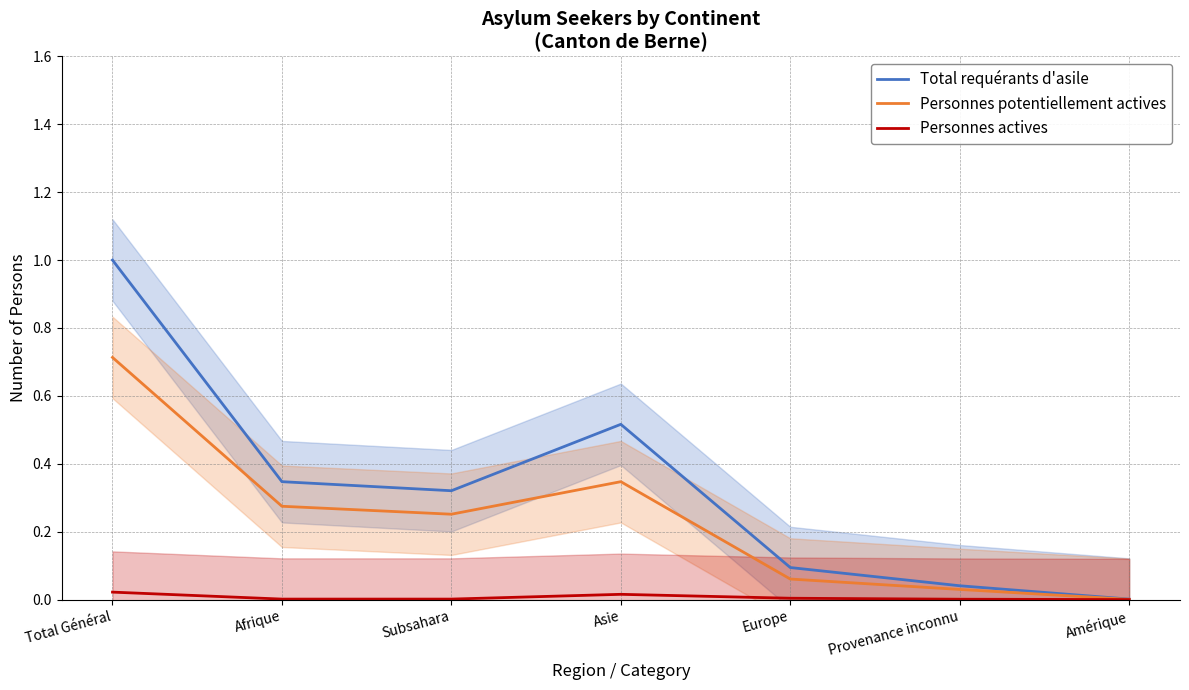

True or false: Personnes potentiellement actives and Total requérants d'asile intersect in this chart.

False